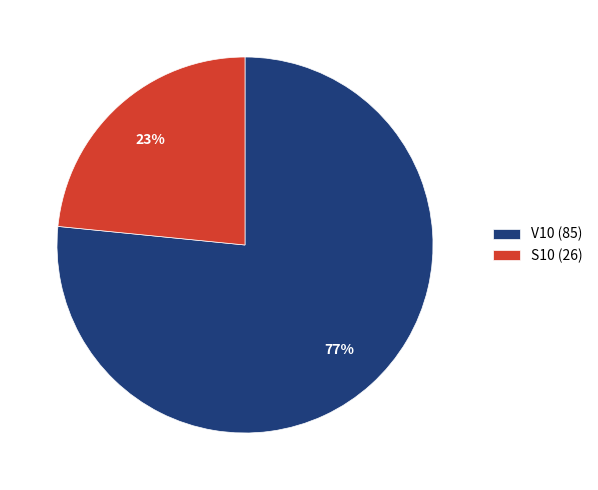

How many segments does this pie chart have?

2